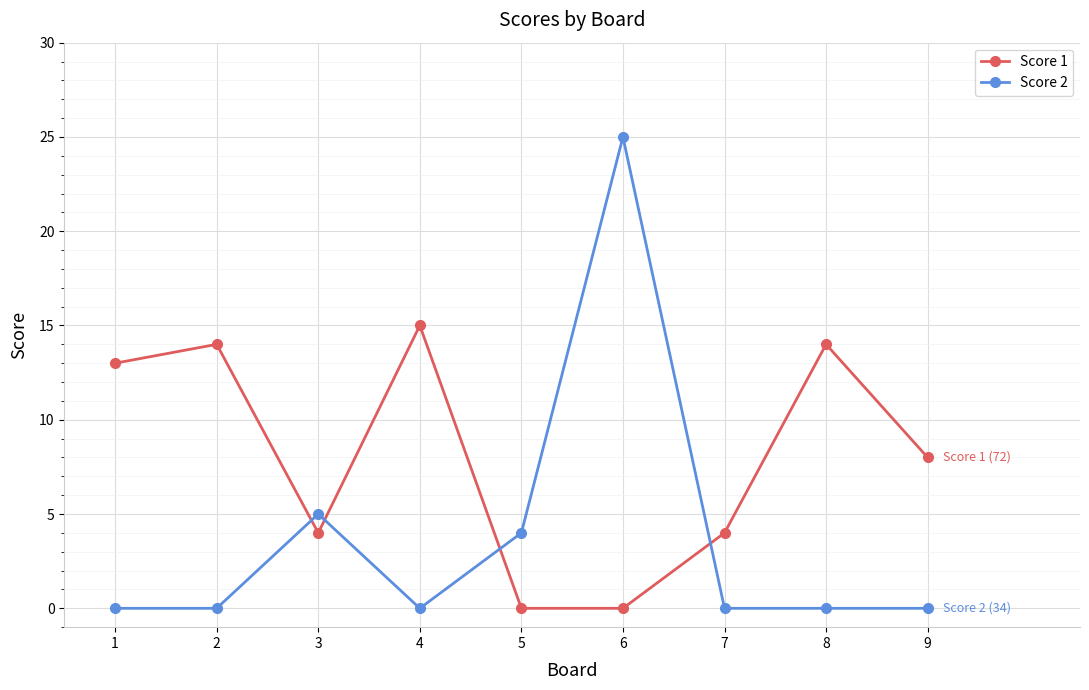

Between 3 and 8, which series saw the biggest shift?

Score 1